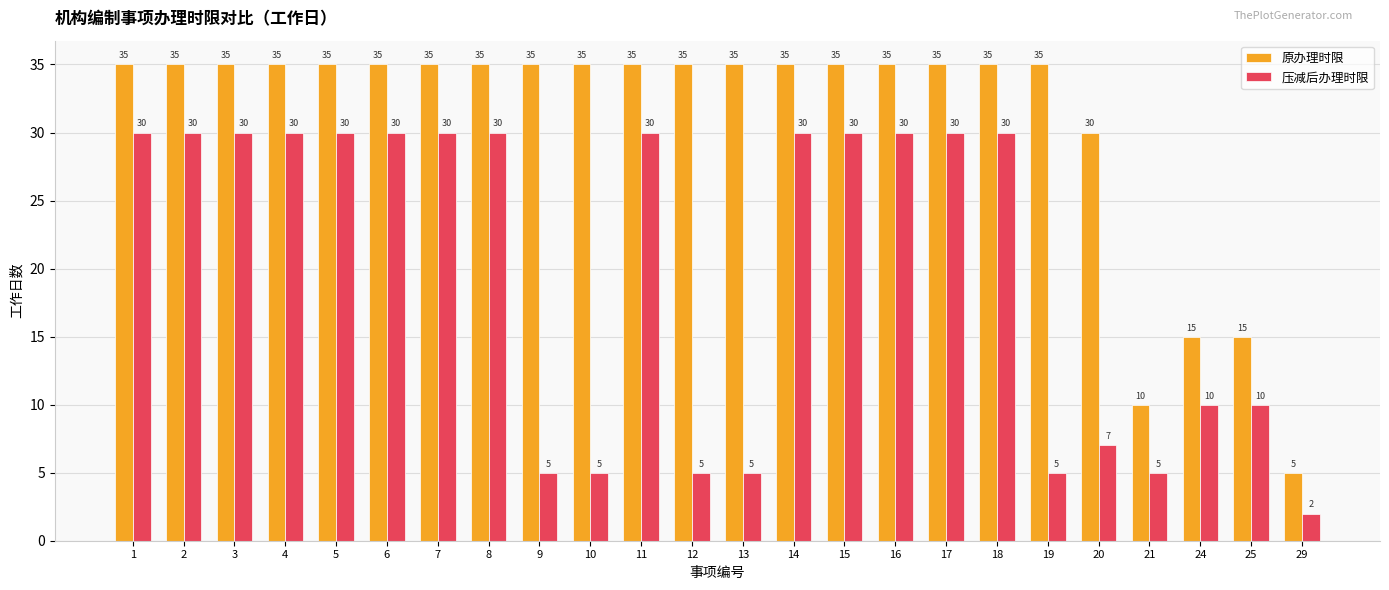

Reading left to right, list all the values displayed in this chart.

原办理时限: 1=35	2=35	3=35	4=35	5=35	6=35	7=35	8=35	9=35	10=35	11=35	12=35	13=35	14=35	15=35	16=35	17=35	18=35	19=35	20=30	21=10	24=15	25=15	29=5
压减后办理时限: 1=30	2=30	3=30	4=30	5=30	6=30	7=30	8=30	9=5	10=5	11=30	12=5	13=5	14=30	15=30	16=30	17=30	18=30	19=5	20=7	21=5	24=10	25=10	29=2